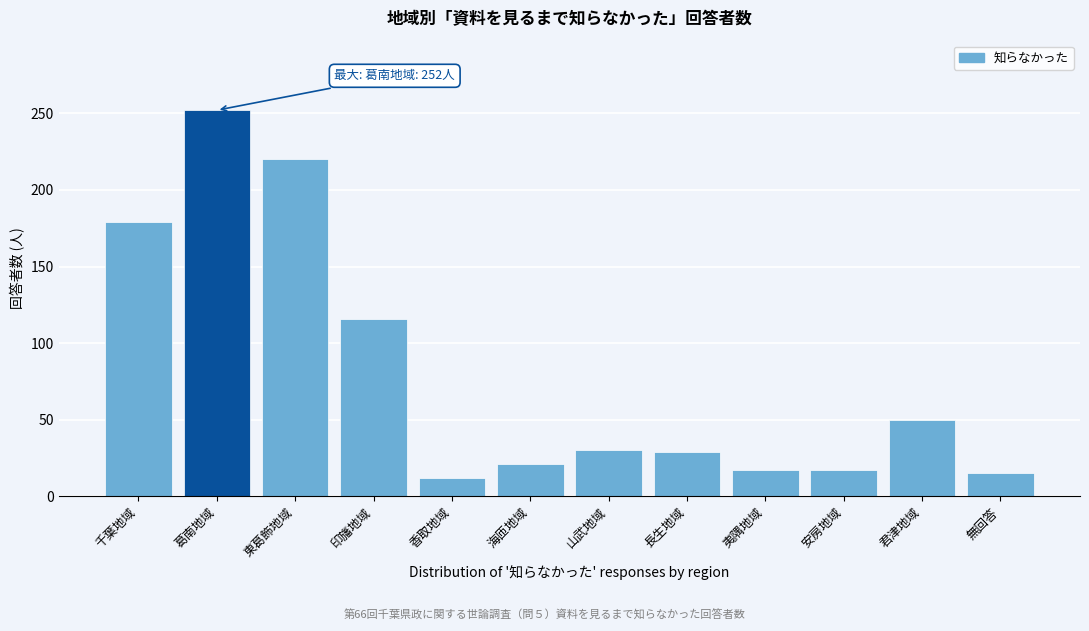

What value does the data have at 印旛地域?

116